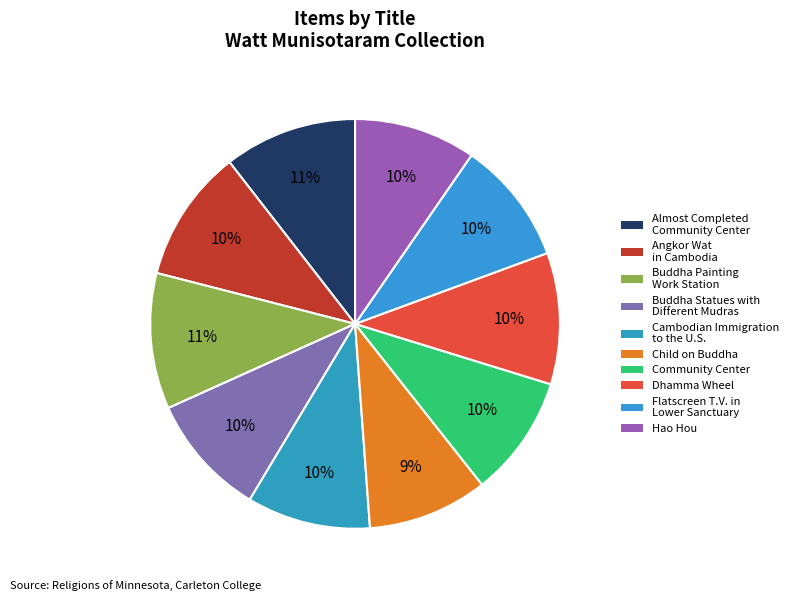

What portion of the pie excludes Hao Hou?

90.4%